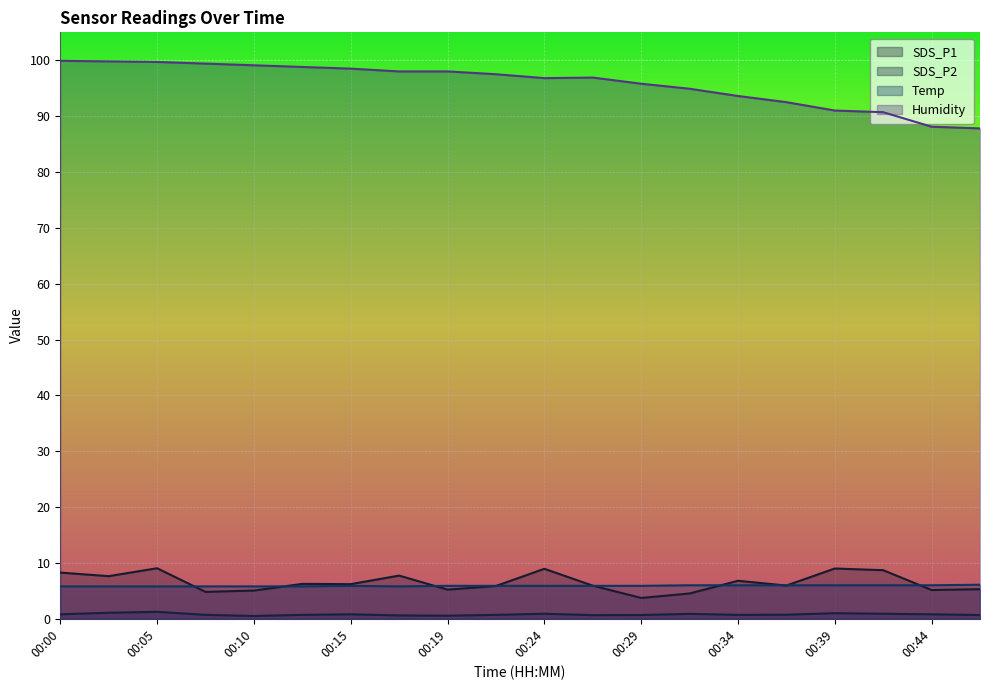

Is the value of Humidity at 00:39 greater than the value of Temp at 00:19?

Yes